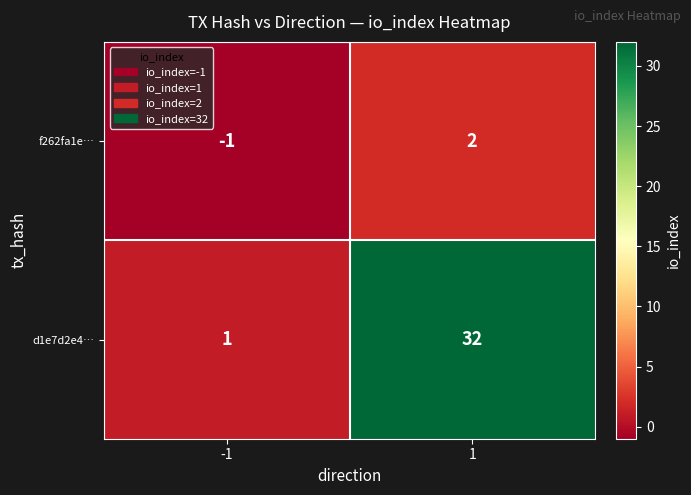

The value of f262fa1e… at 1 is 1. True or false?

False